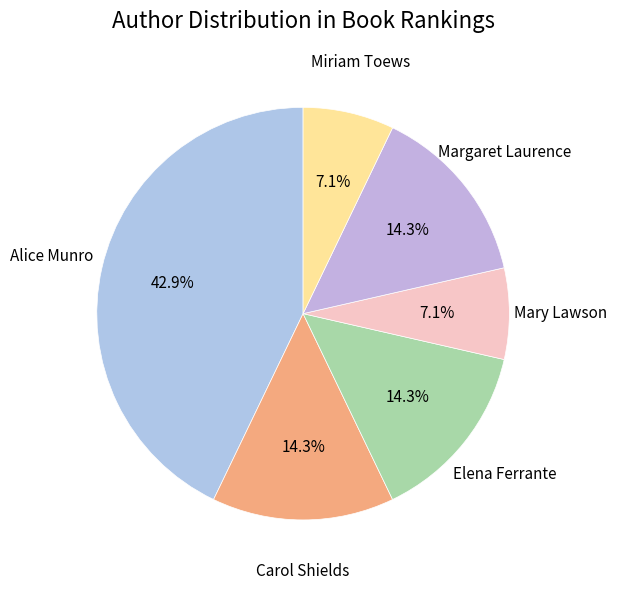

Which category has the biggest portion of the pie?

Alice Munro